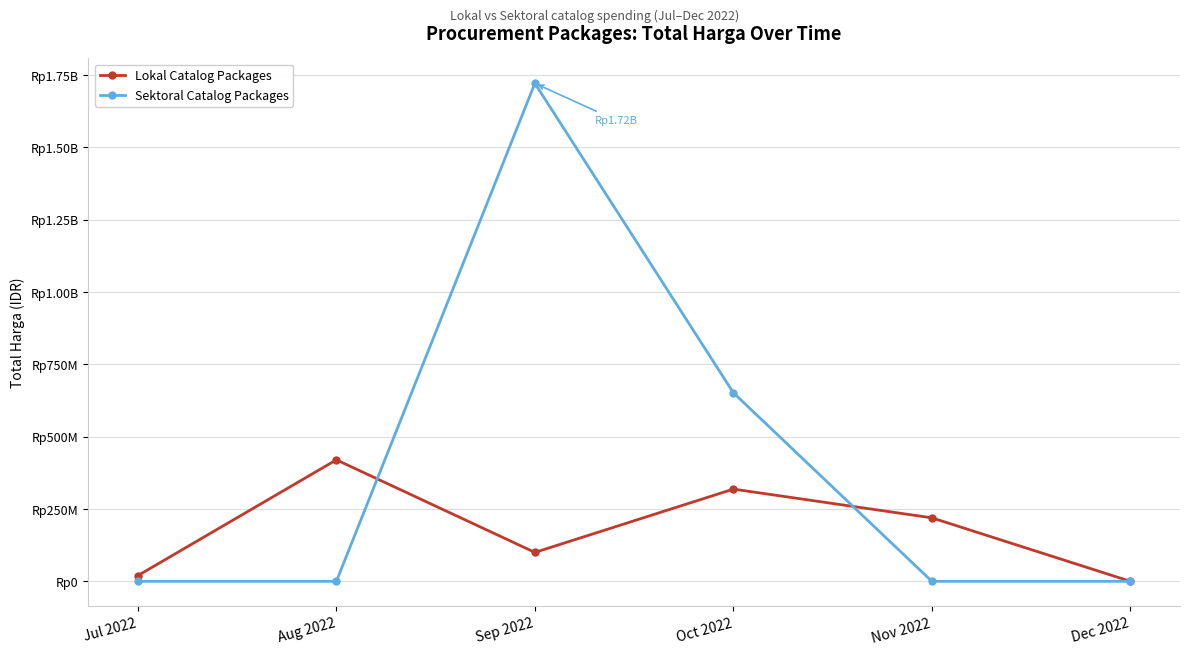

Between Sep 2022 and Aug 2022, which is larger?

Aug 2022